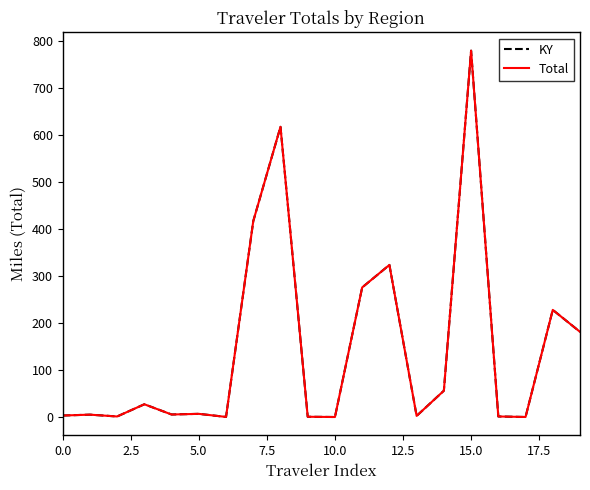

List the series in order of their peak value, highest first.

KY, Total